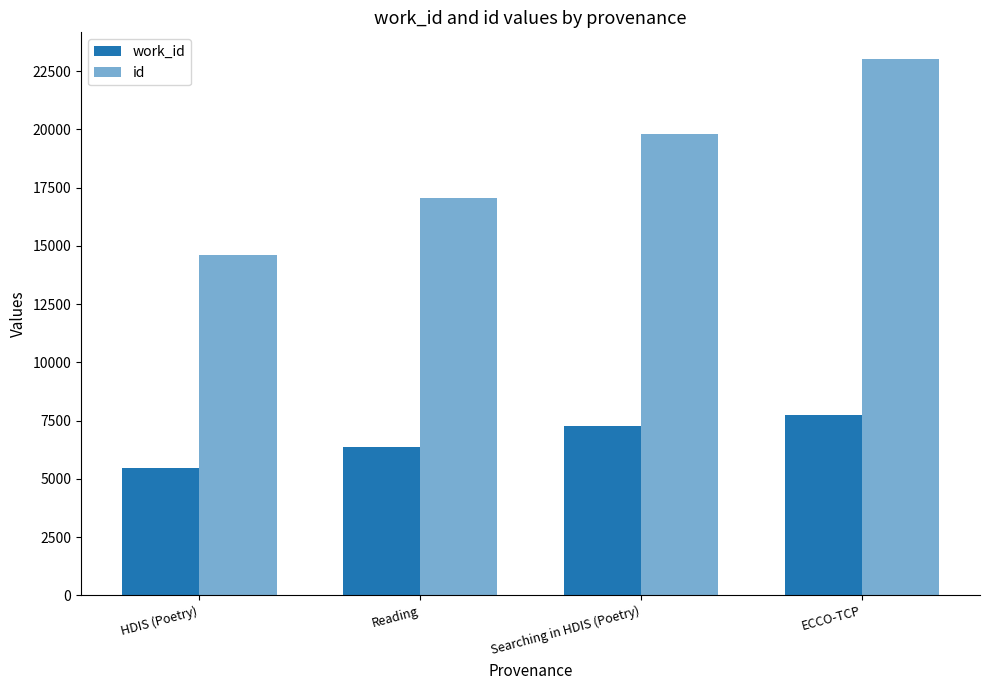

At which label does work_id first exceed 7264?

ECCO-TCP